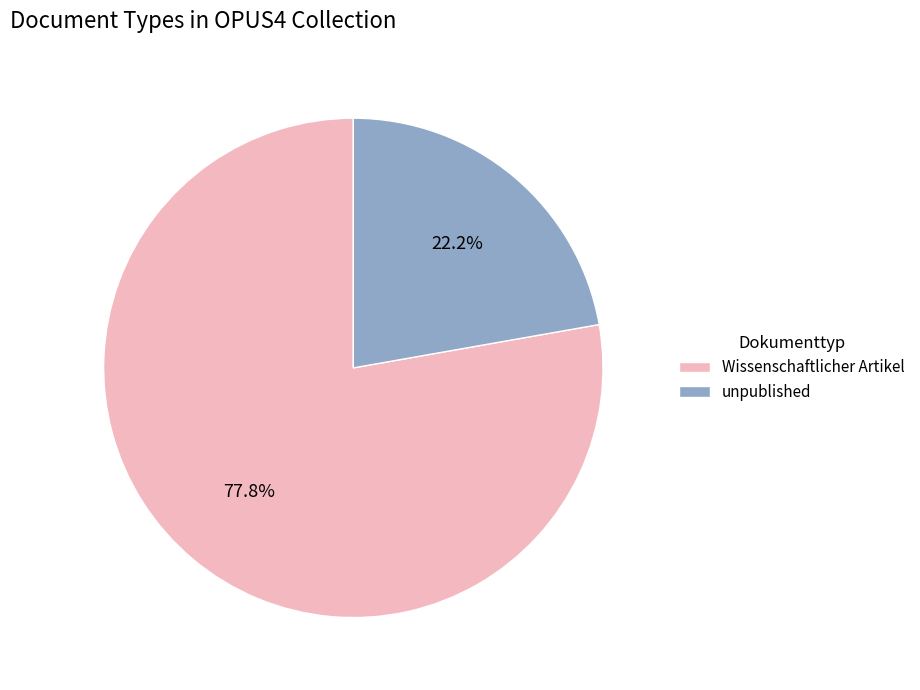

To the nearest percent, what is the difference between the Wissenschaftlicher Artikel and unpublished slice percentages?

56%